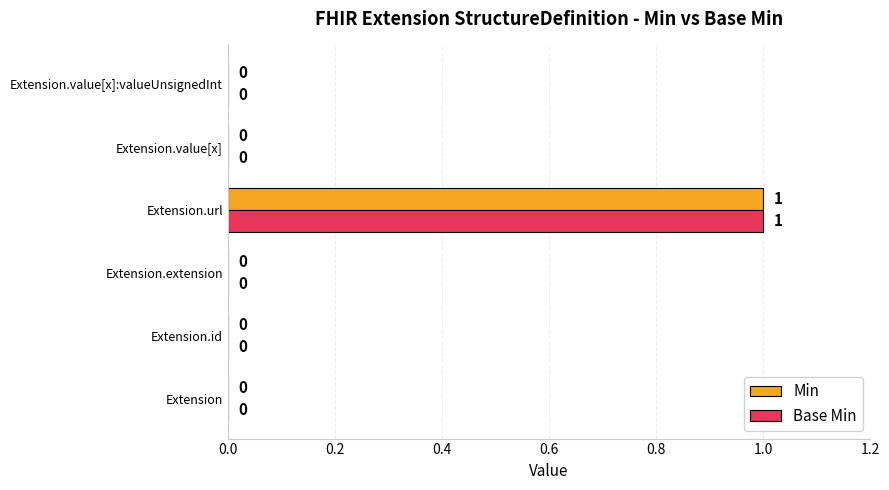

At which category is the sum across all series the highest?

Extension.url